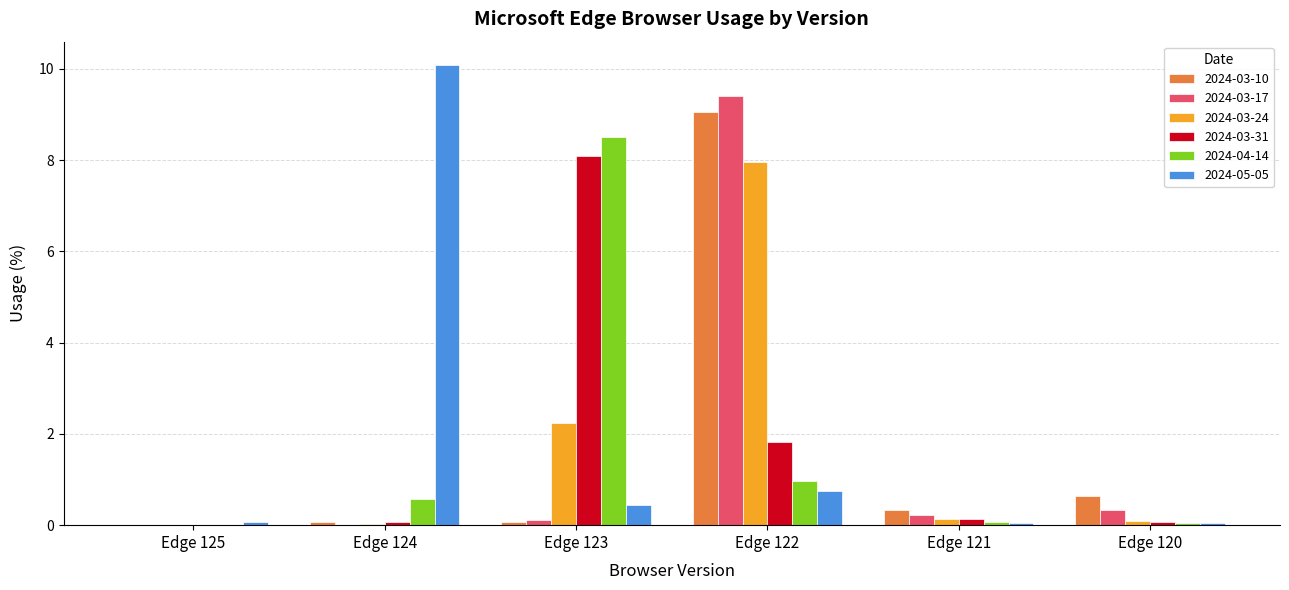

Which series has the widest spread of values?

2024-05-05